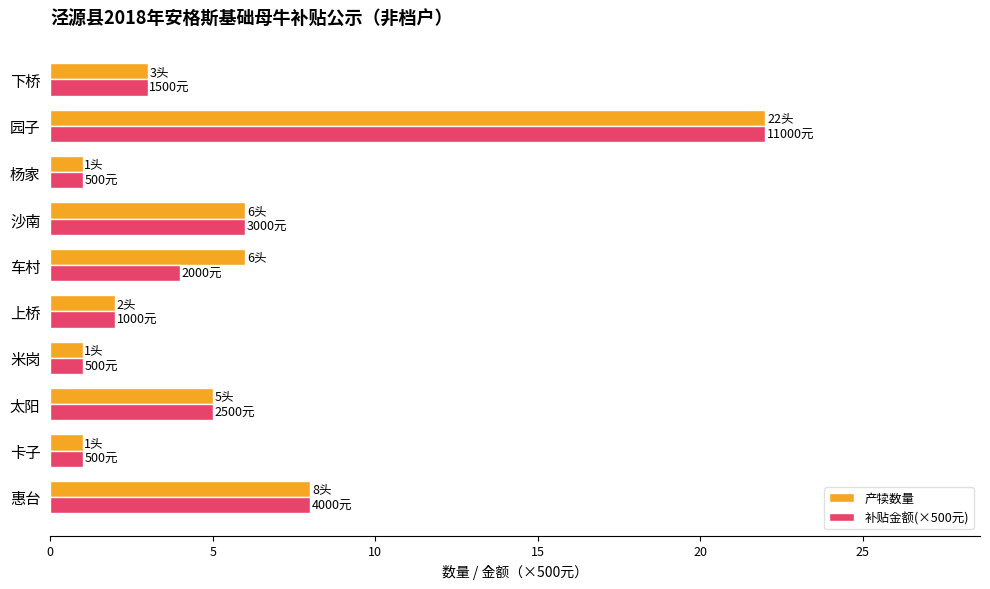

What is the sum of all 产犊数量 values?

55